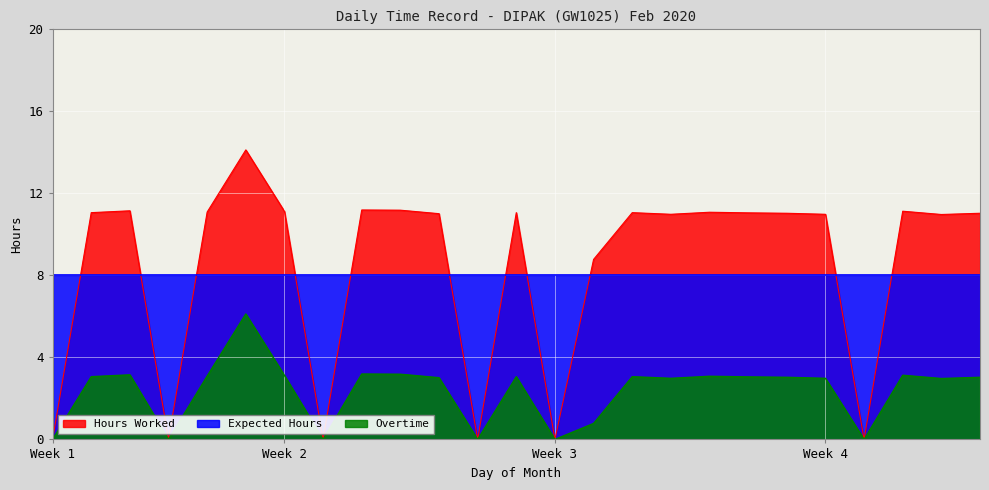

The Overtime series shows 5.4 at 19. True or false?

False